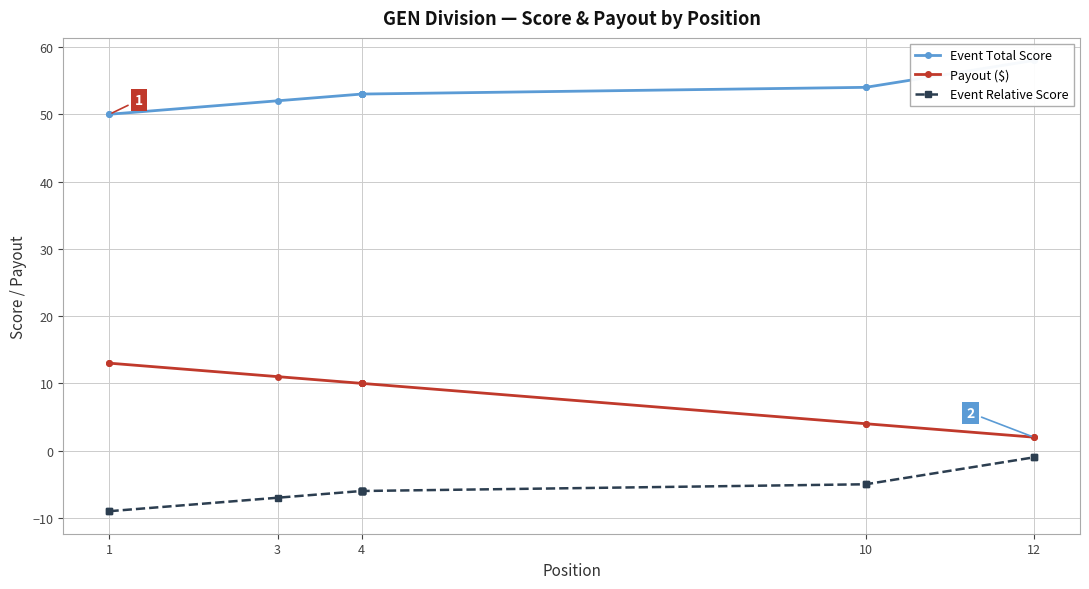

How many lines are shown in the chart?

3